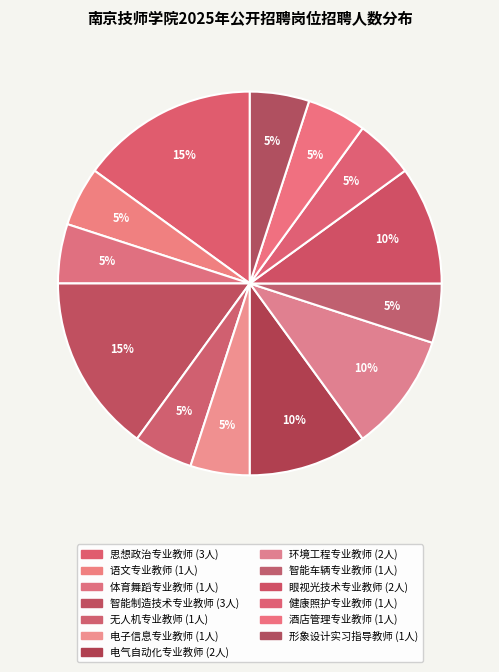

To the nearest percent, what portion does 形象设计实习指导教师 represent?

5%